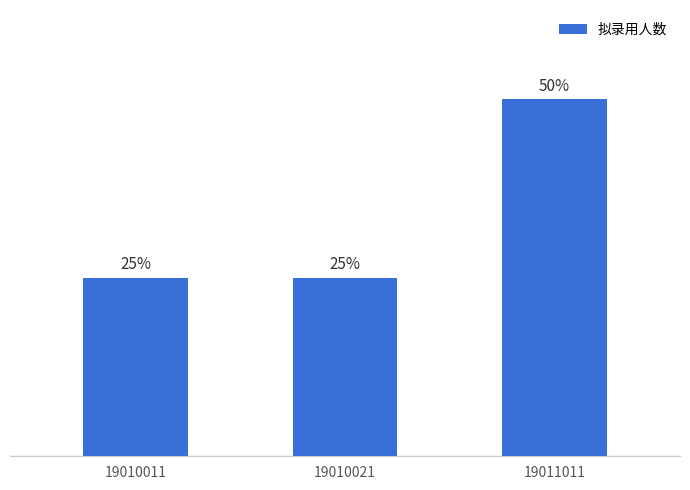

How many distinct data groups are displayed?

1